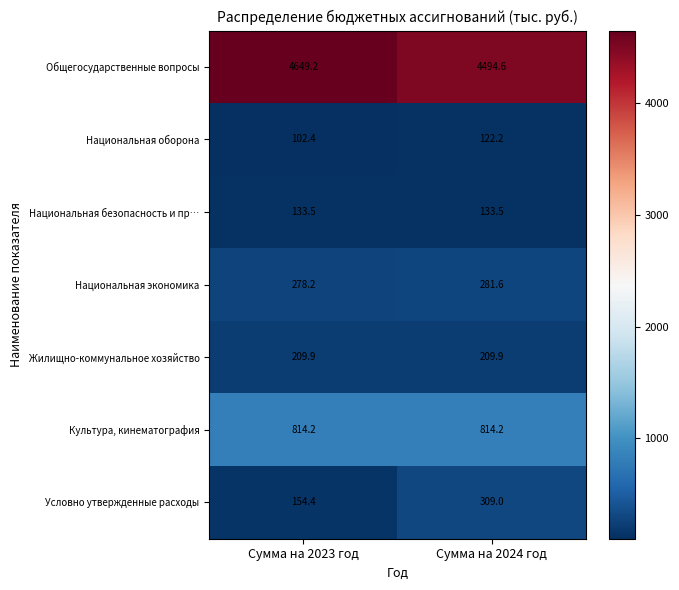

Reading left to right, list all the values displayed in this chart.

Общегосударственные вопросы: 4649.2	4494.6
Национальная оборона: 102.4	122.2
Национальная безопасность и пр…: 133.5	133.5
Национальная экономика: 278.2	281.6
Жилищно-коммунальное хозяйство: 209.9	209.9
Культура, кинематография: 814.2	814.2
Условно утвержденные расходы: 154.4	309.0